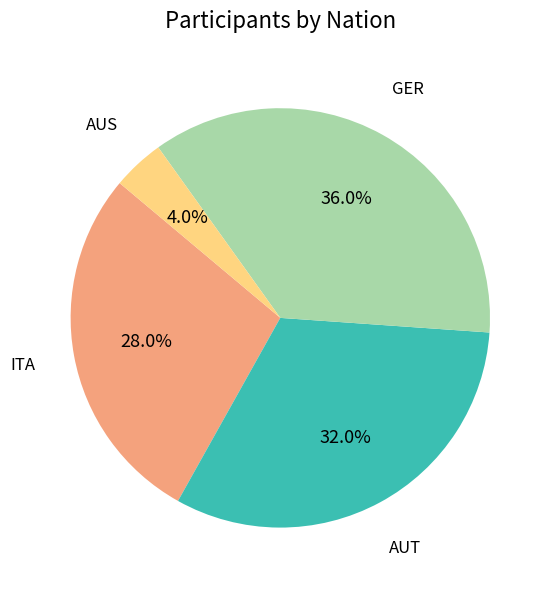

To the nearest percent, what is the difference between the largest and smallest slice percentages?

32%